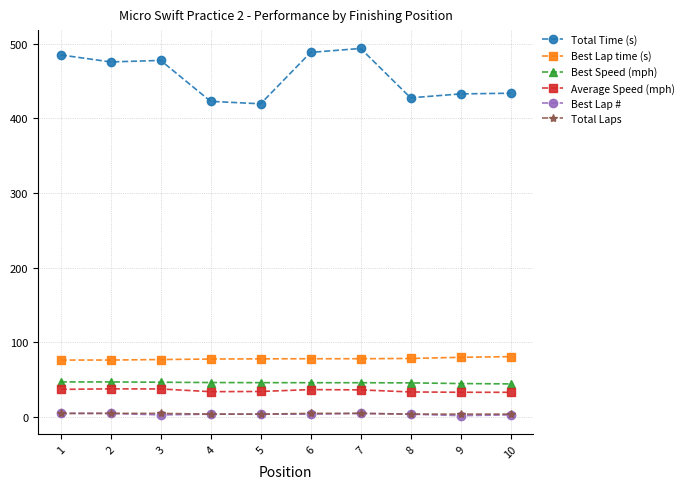

True or false: Best Speed (mph) and Best Lap time (s) cross at least once.

False